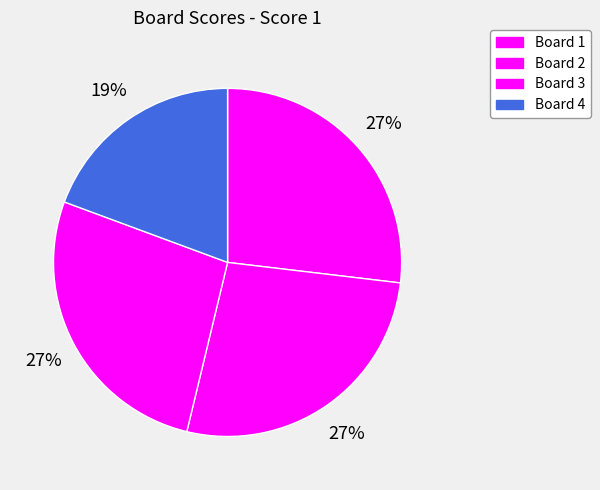

To the nearest percent, what is the difference between the largest and smallest slice percentages?

8%